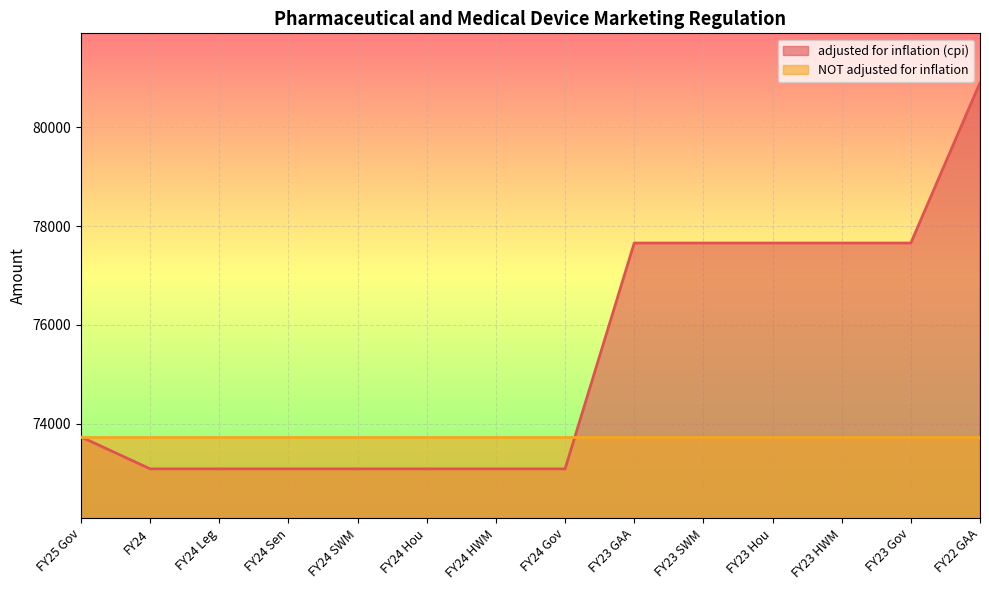

True or false: the data has more than 1 interior local peaks.

False